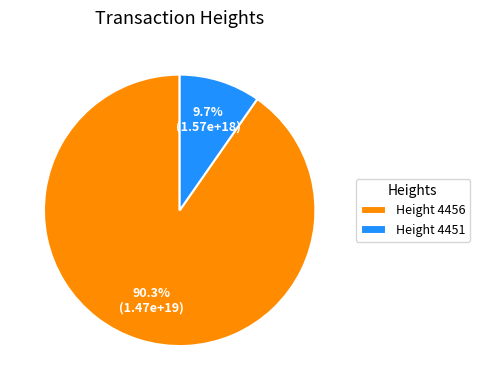

Which slice represents more than half of the pie?

Height 4456